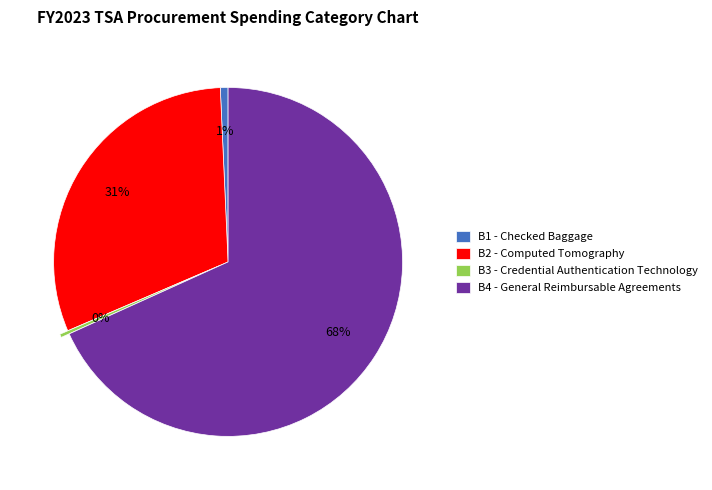

Is B4 - General Reimbursable Agreements the majority of the pie?

Yes